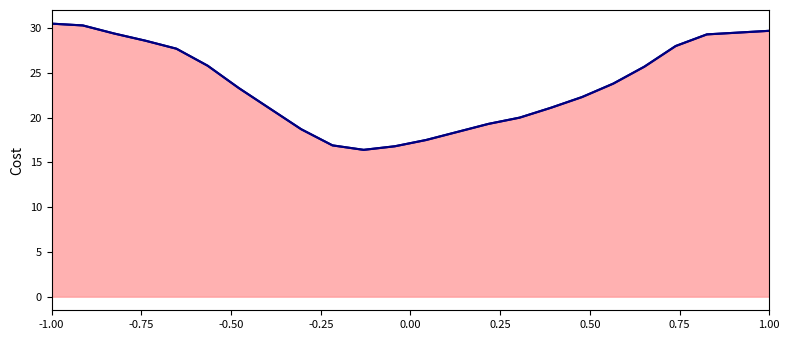

What is the highest value of the Temperatura (ºC) series?

30.5